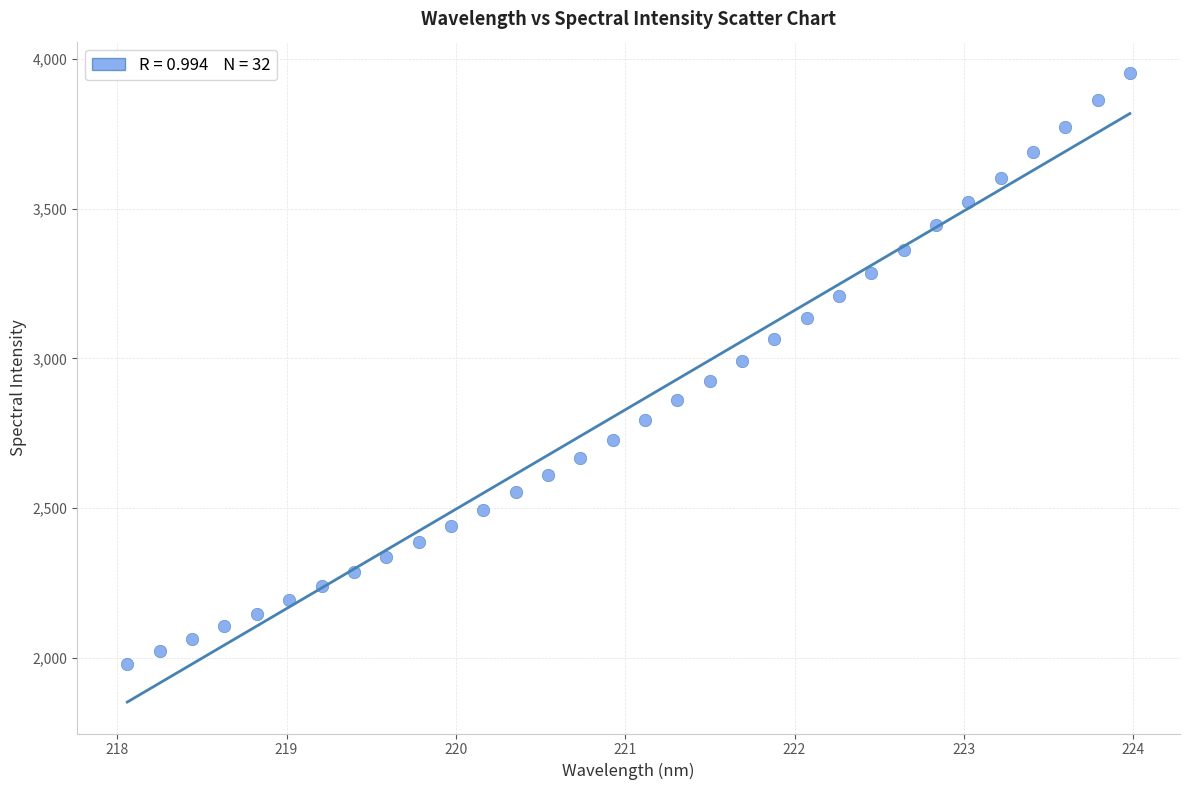

What is the range of X values (max minus min)?

5.9